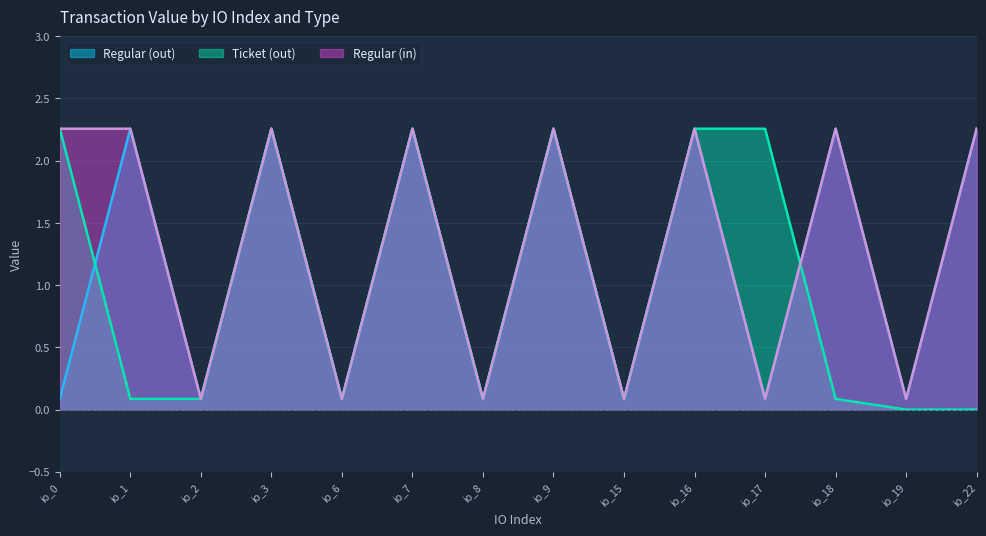

At which category does the chart reach its peak across all series?

io_1